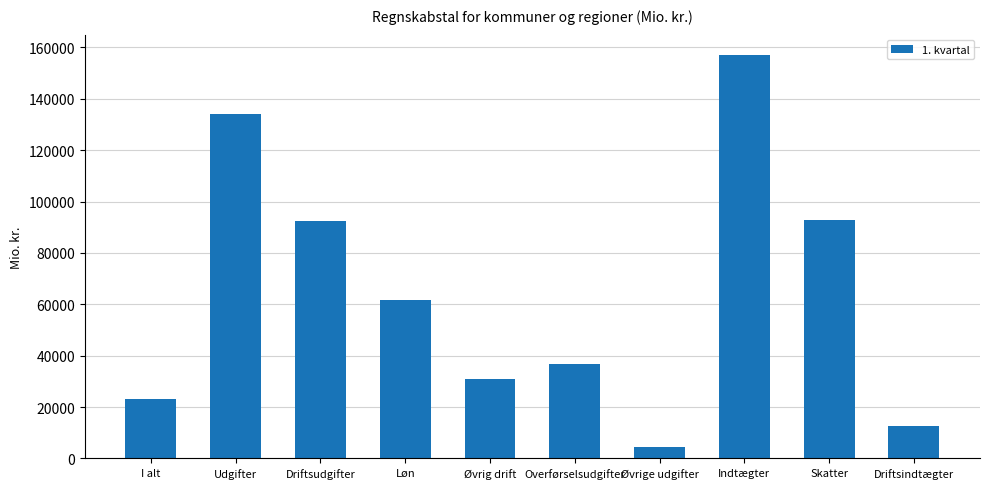

What is the label of the 2nd bar from the left?

Udgifter